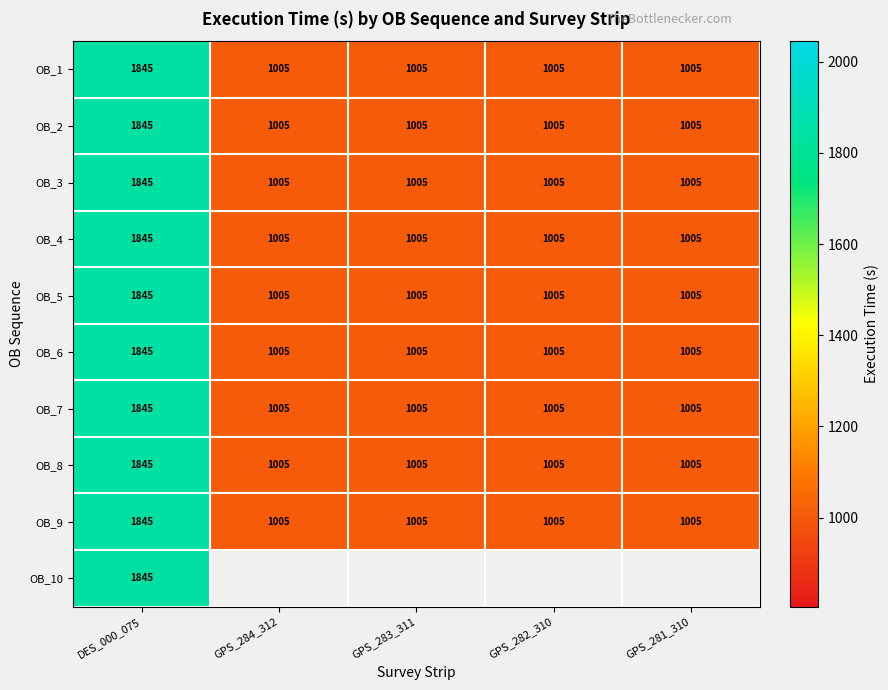

Read the OB_6 value at GPS_282_310, to the nearest 50.

1000